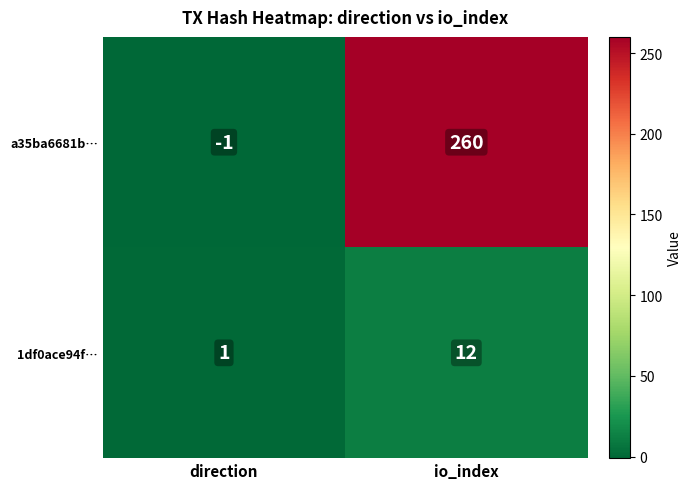

At which label does a35ba6681b… reach its minimum?

direction